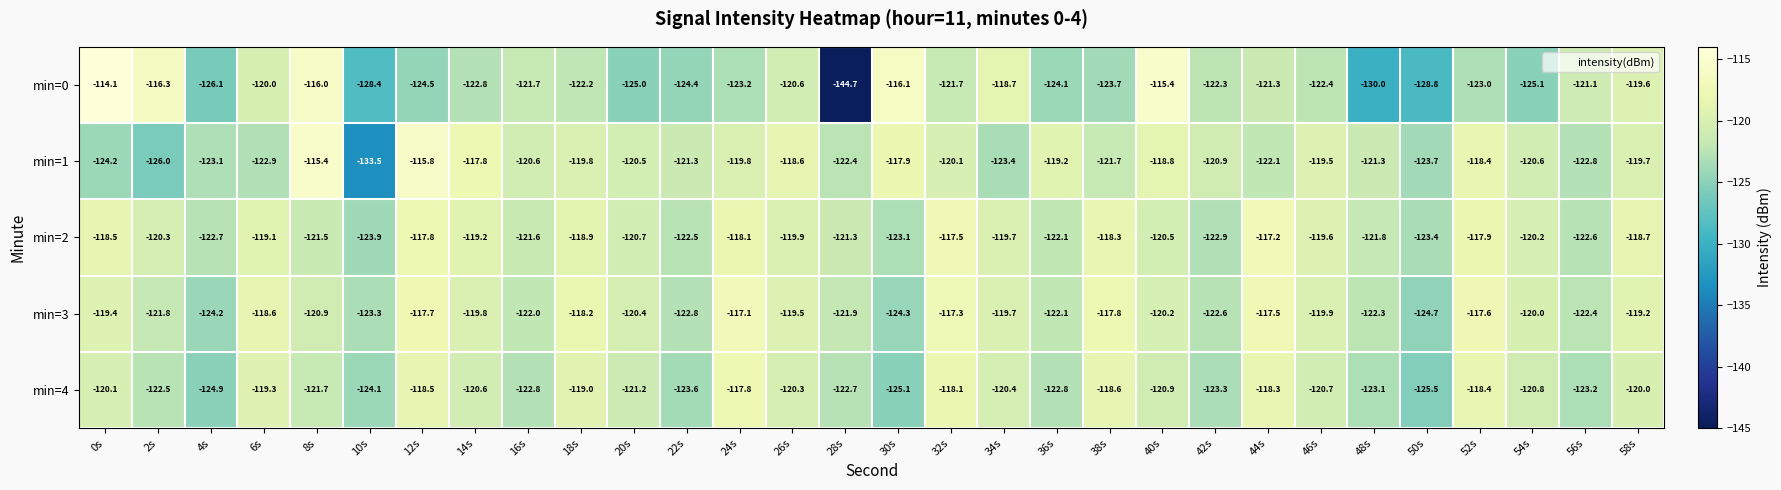

Between 14s and 20s, which series saw the biggest shift?

min=1